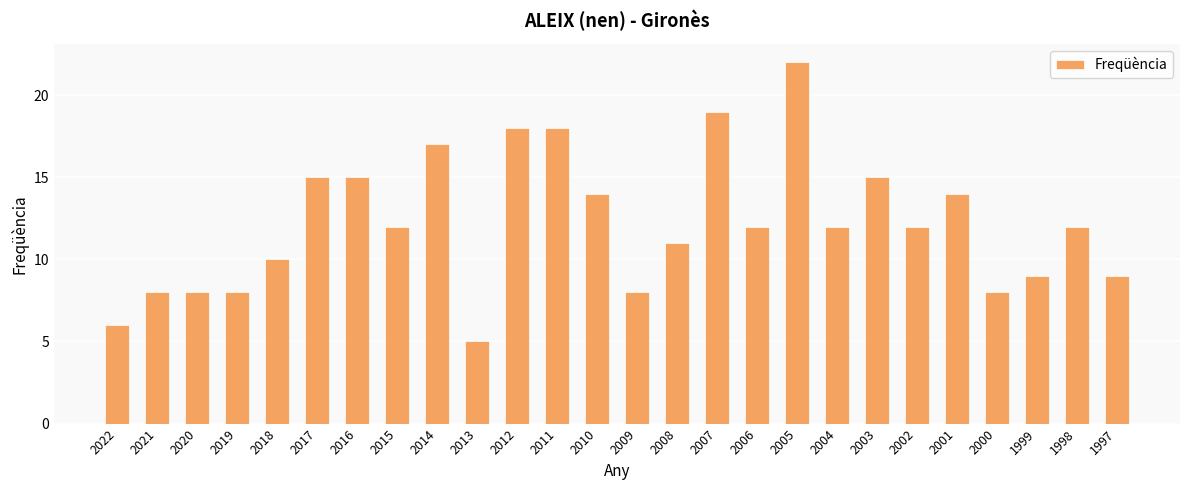

What is the difference between the maximum and second lowest values?

16